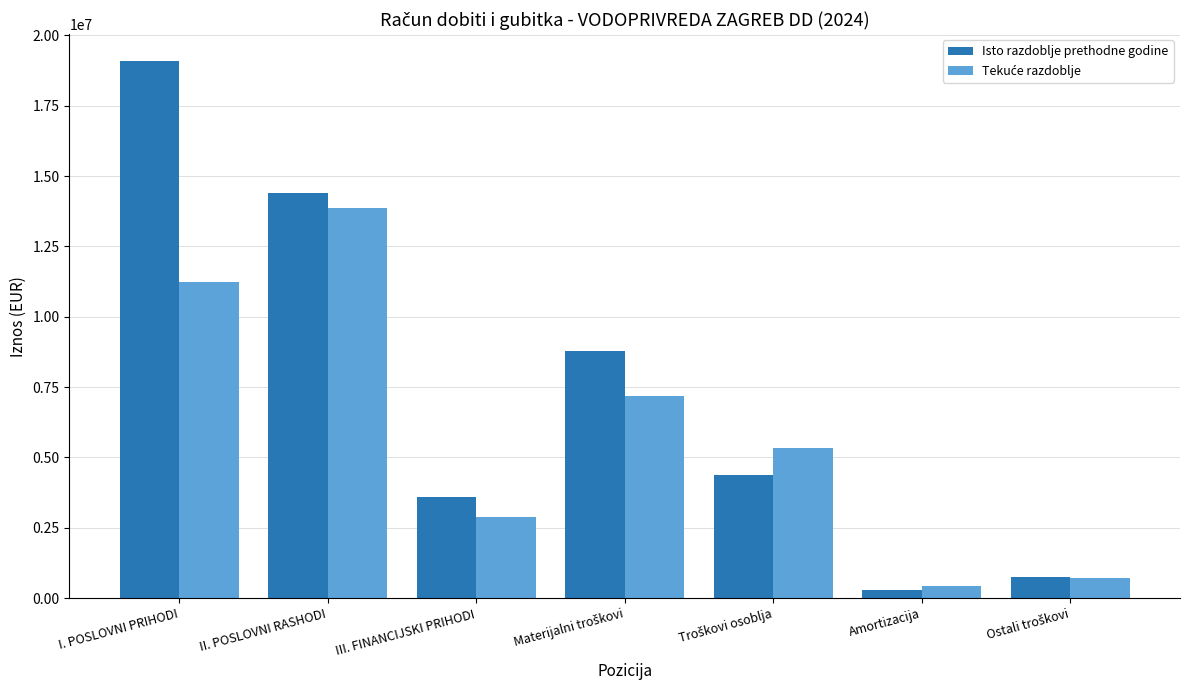

What is the difference between the maximum and minimum values in the Isto razdoblje prethodne godine series?

18792129